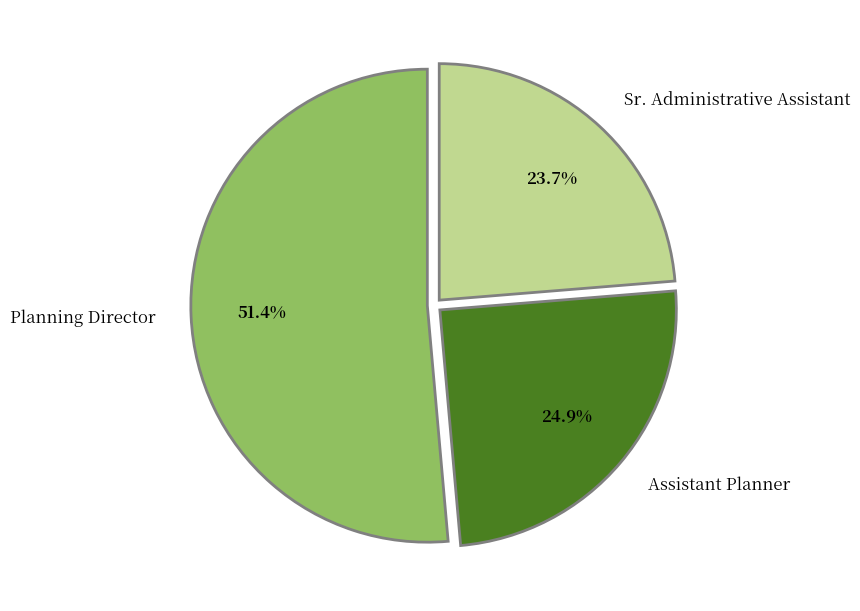

What is the smallest slice in the pie chart?

Sr. Administrative Assistant